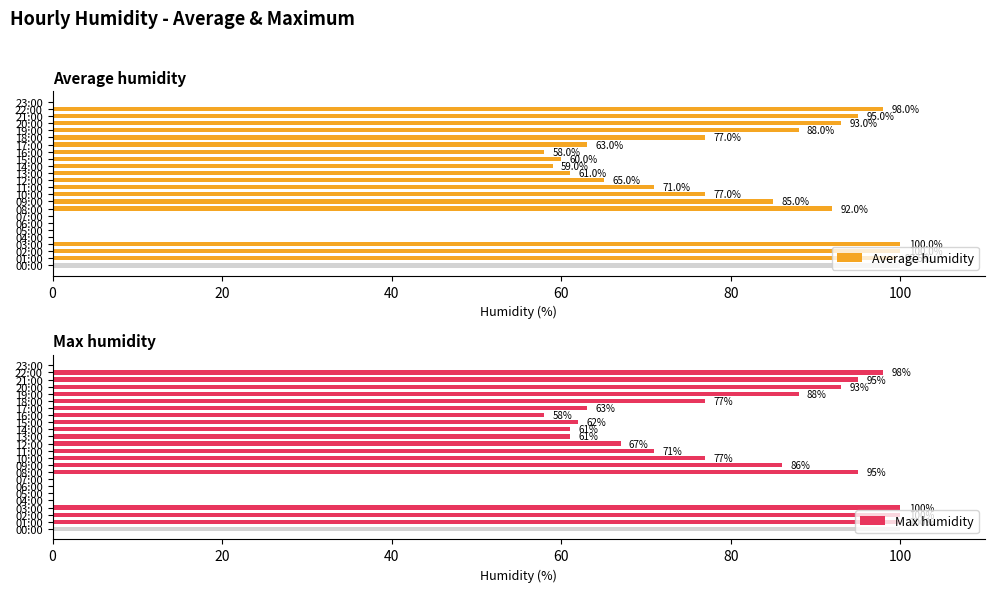

What is the difference between the maximum and minimum values in the Average humidity series?

100.0